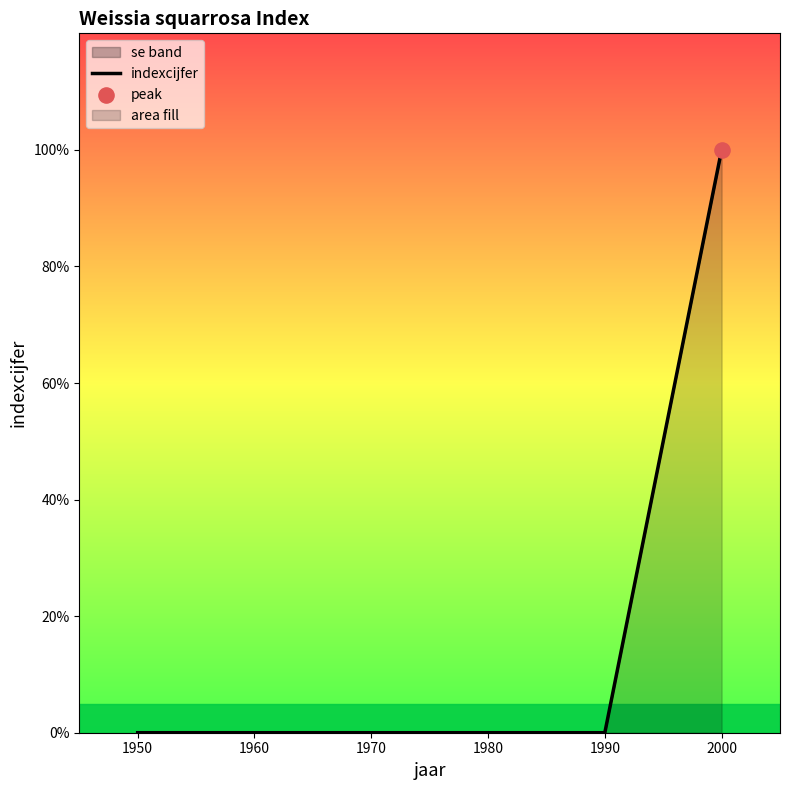

What is the change in value from 1990 to 2000?

+1